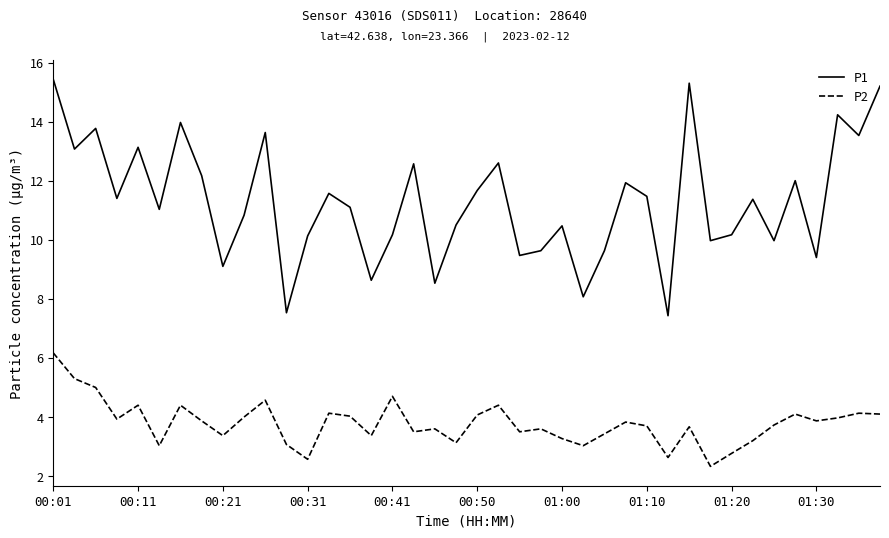

How many distinct data groups are displayed?

2